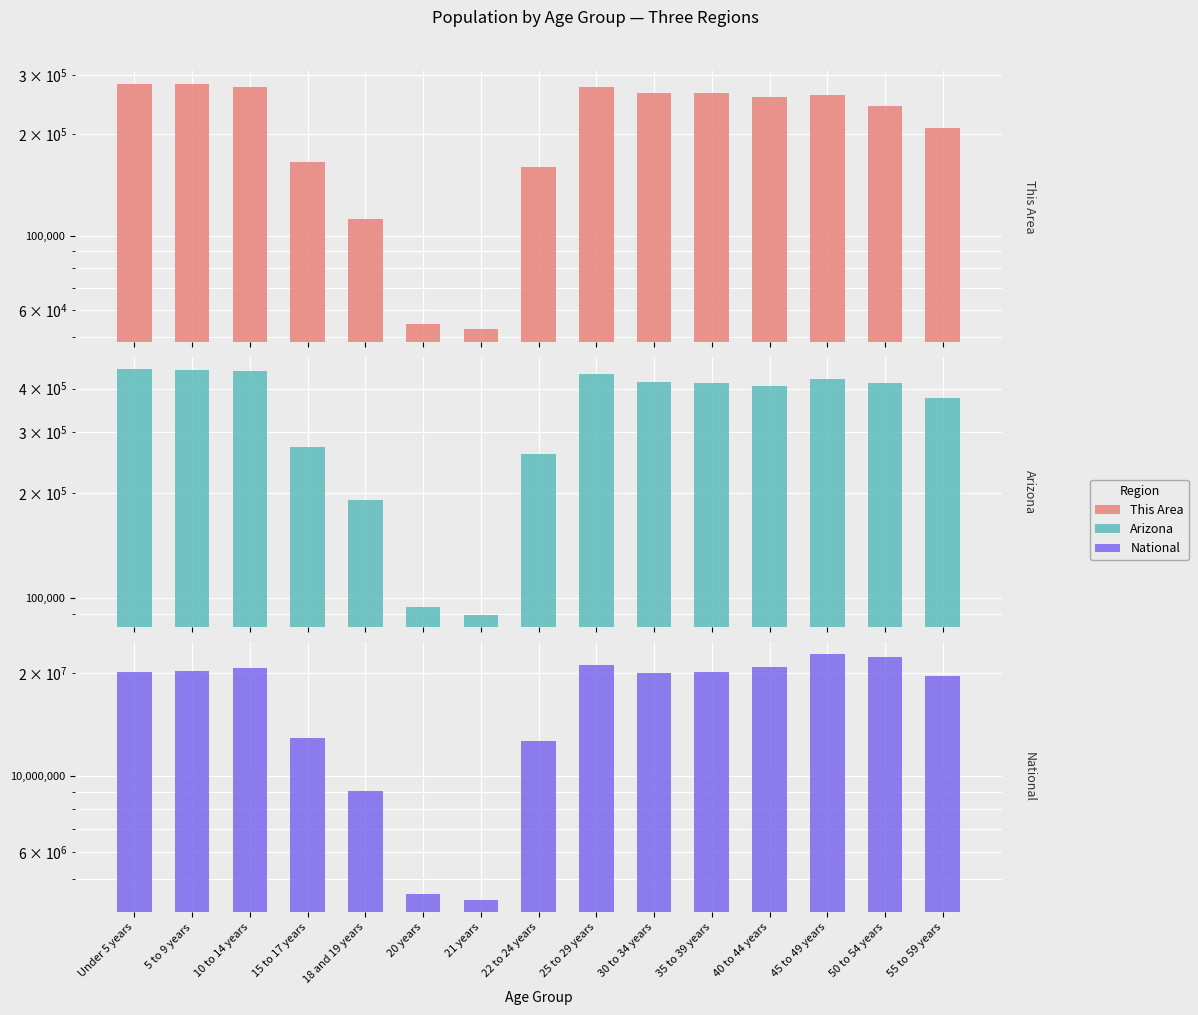

How many series are shown in this chart?

3